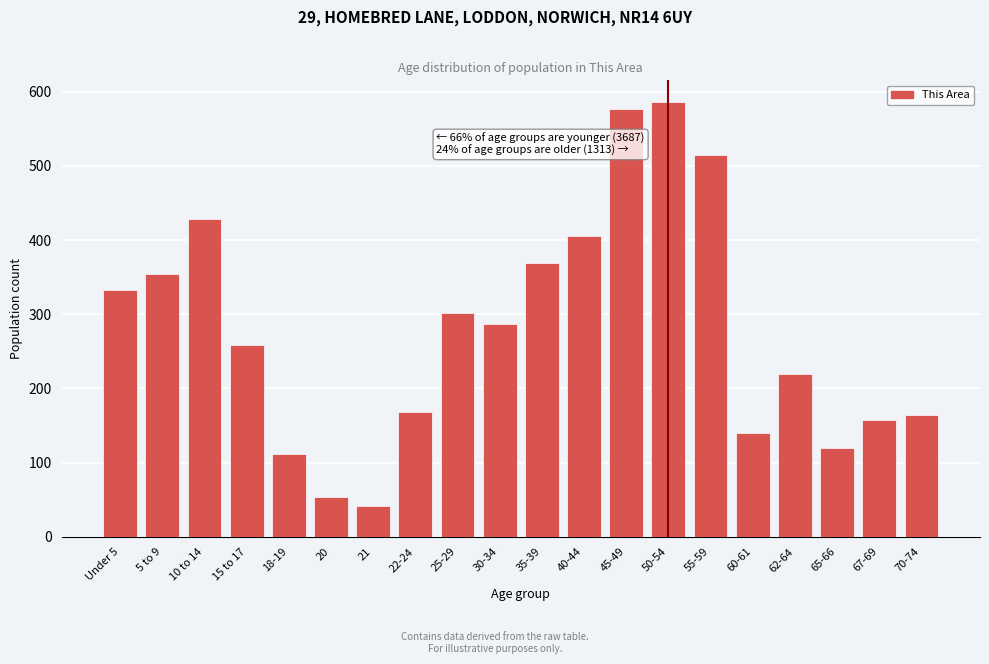

Reading right to left, list all the values displayed in this chart.

164	157	119	219	140	514	586	577	405	369	287	302	168	41	53	111	258	429	354	333